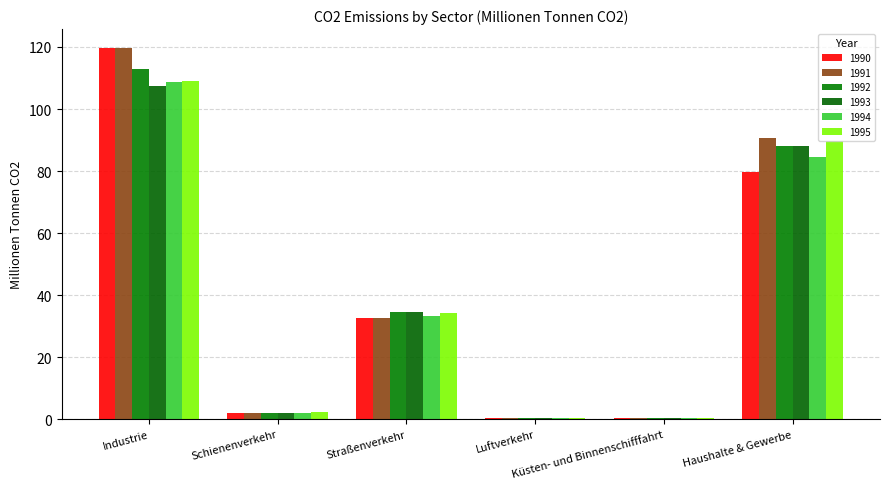

What is the difference between the 1993 values at Küsten- und Binnenschifffahrt and Industrie?

107.0